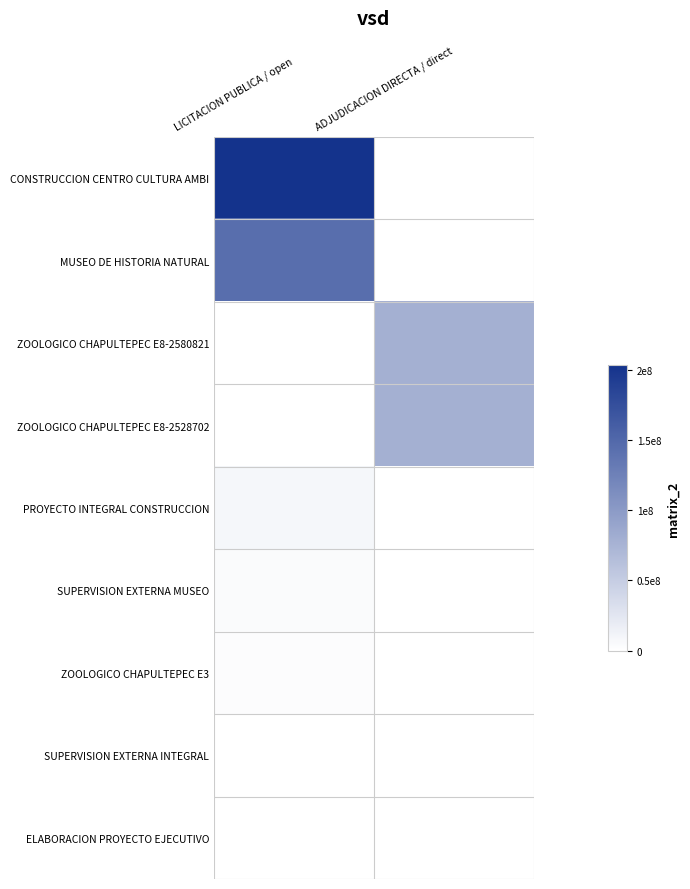

What is the difference between the highest and lowest values at LICITACION PUBLICA / open?

203410411.4